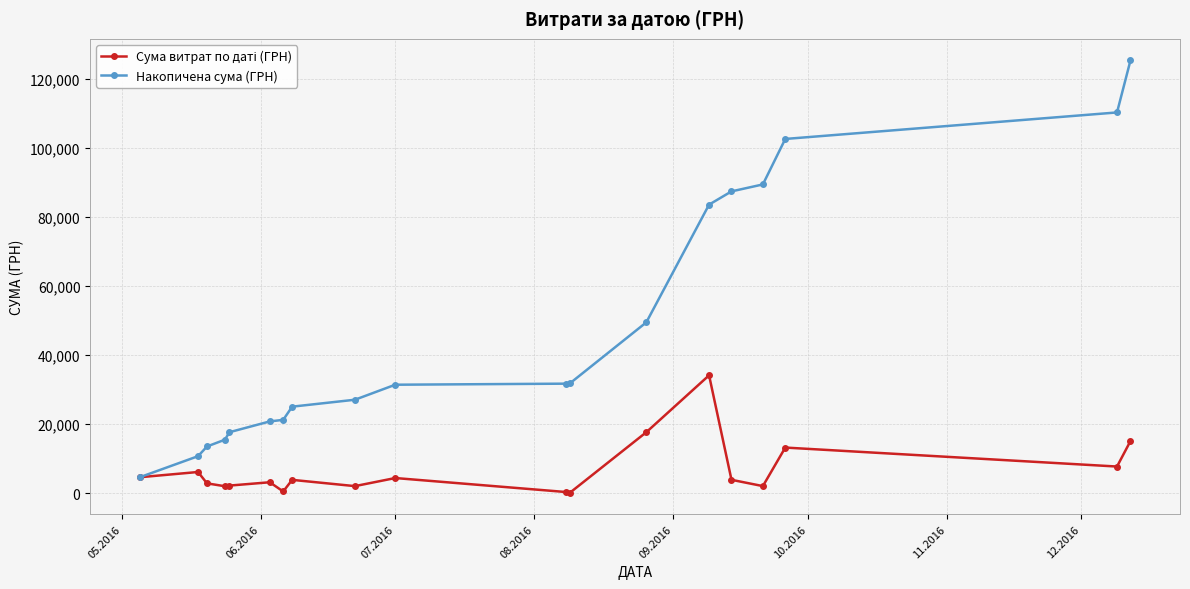

What is the minimum value for Накопичена сума (ГРН)?

4576.5